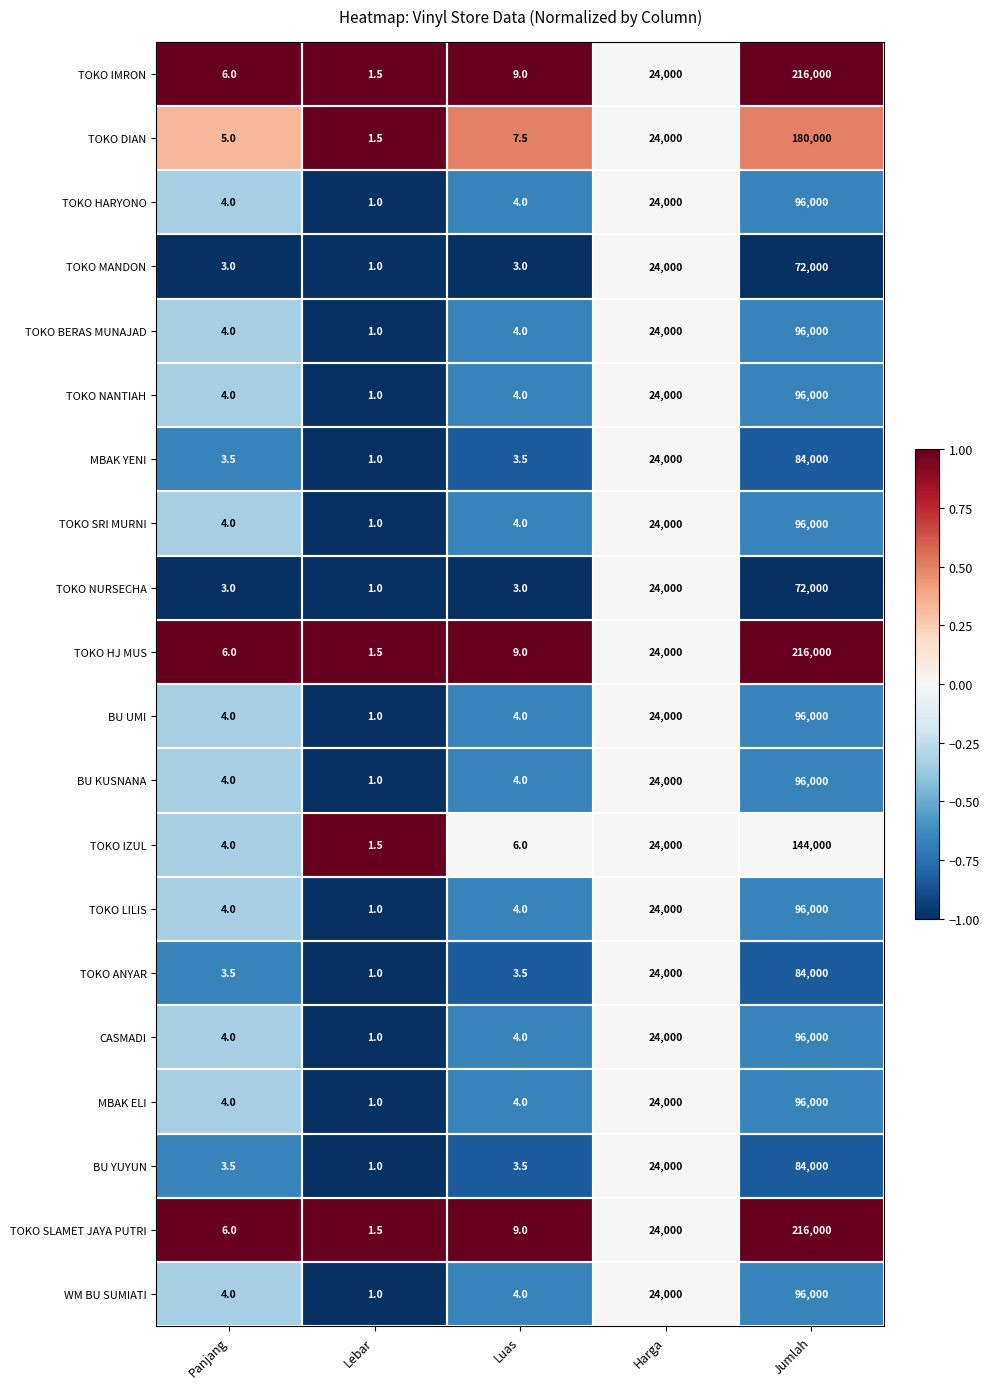

What is the minimum value for TOKO ANYAR?

1.0